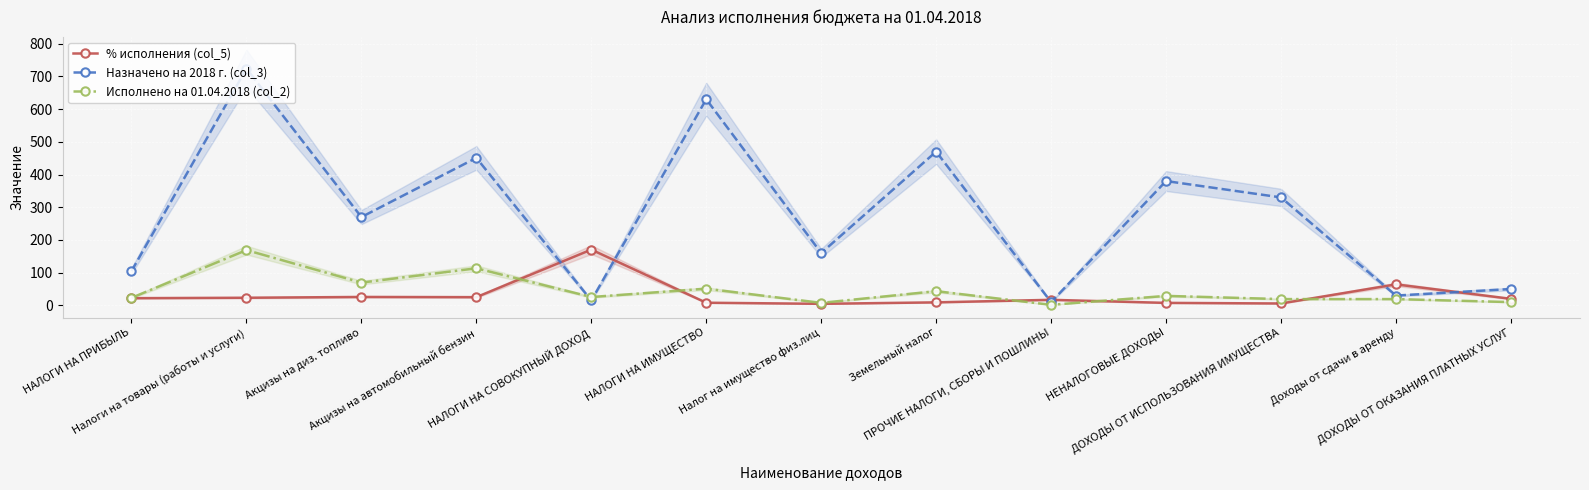

How many values in the Исполнено на 01.04.2018 (col_2) series exceed 25?

7